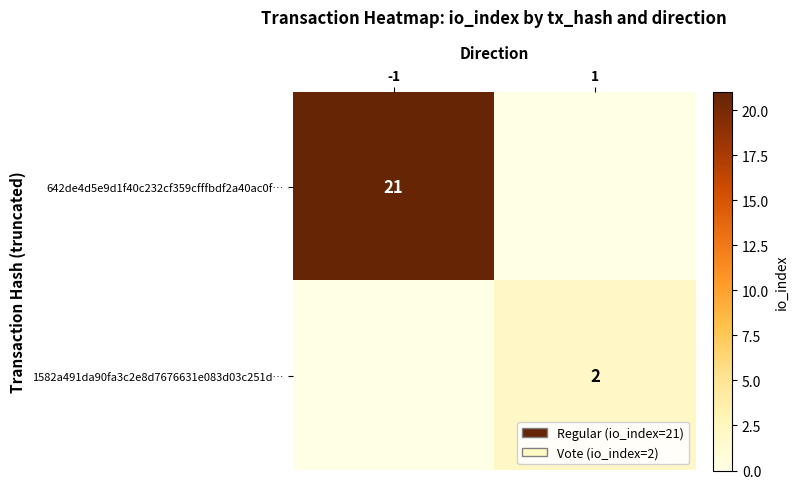

True or false: 642de4d5e9d1f40c232cf359cfffbdf2a40ac0f… has a value of 36 at -1.

False